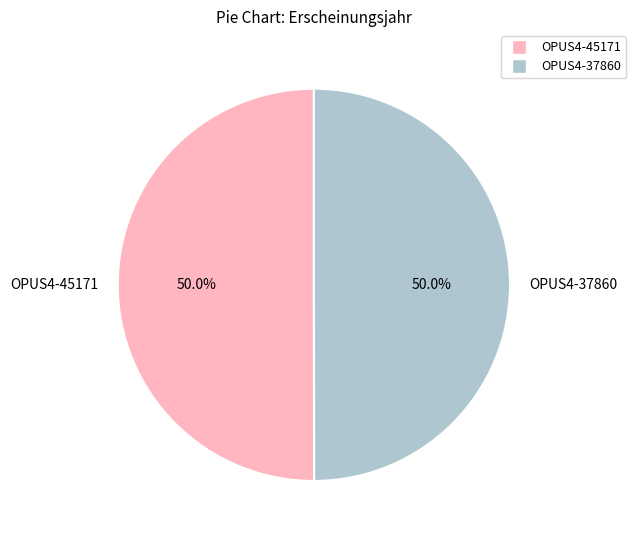

To the nearest percent, what portion does OPUS4-37860 represent?

50%